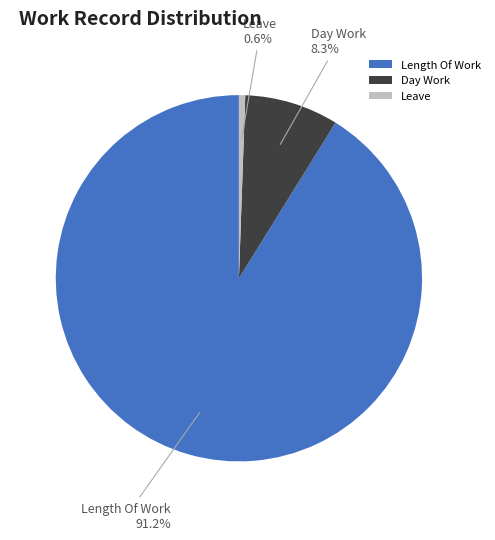

What is the total percentage of Leave and Length Of Work?

91.7%